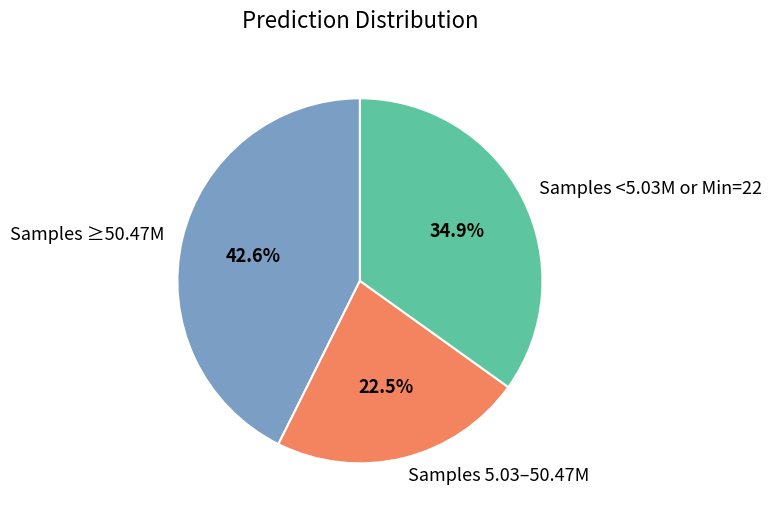

Which slice is the largest?

Samples ≥50.47M